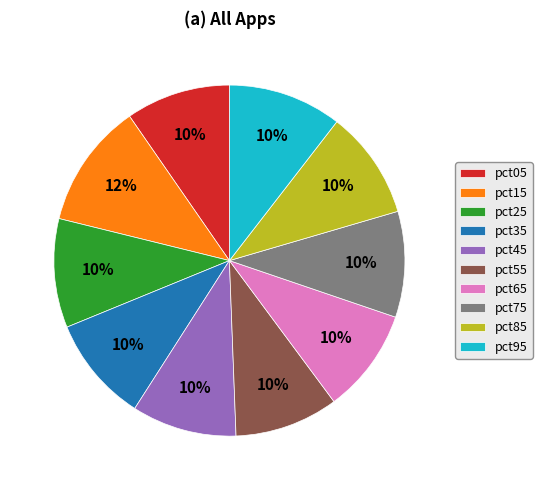

The pct95 slice represents 10% of the pie. True or false?

True